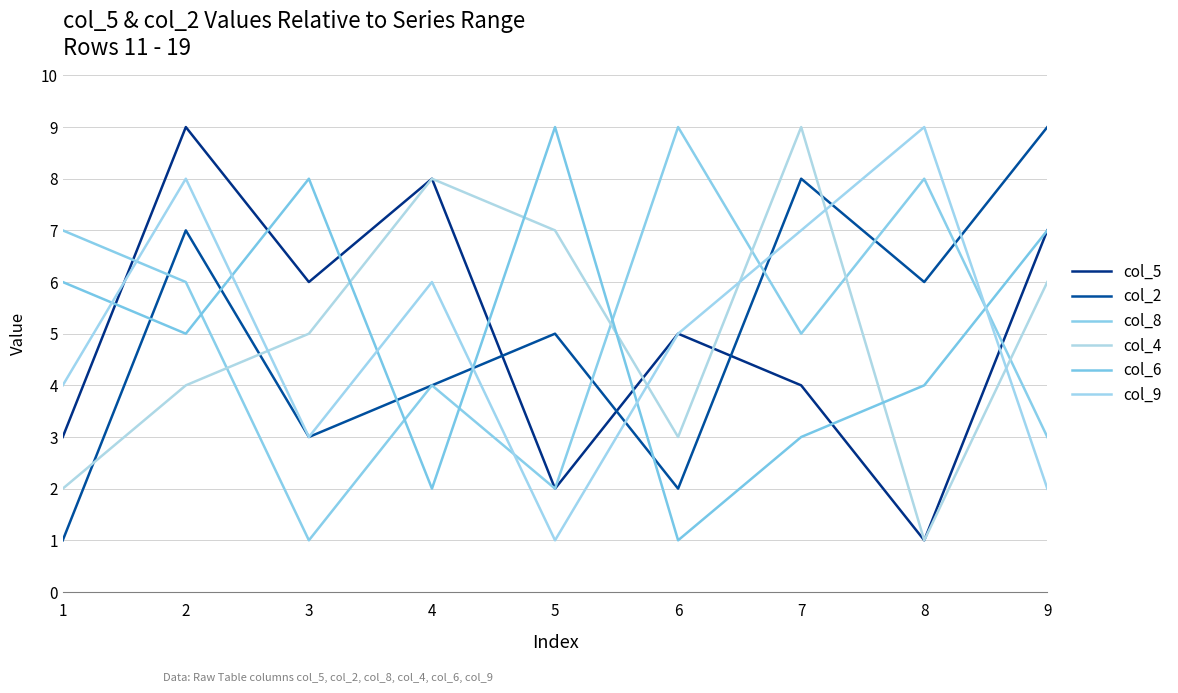

Is this an area chart (filled region under the line)?

No